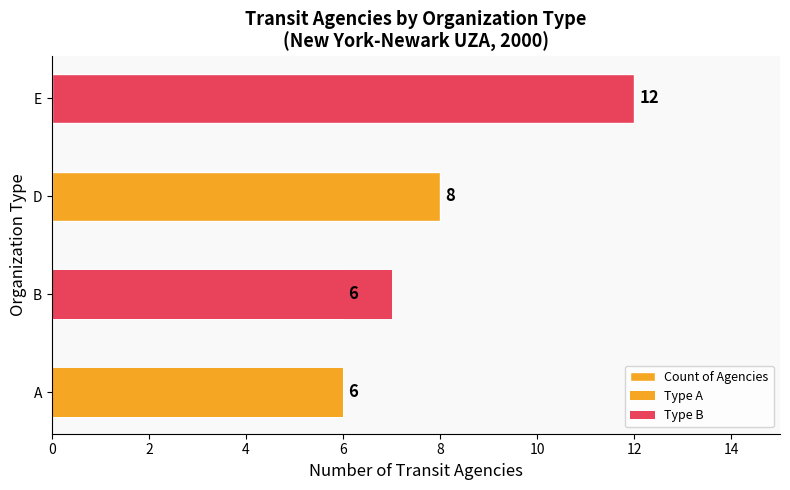

The value at A is 6. True or false?

True